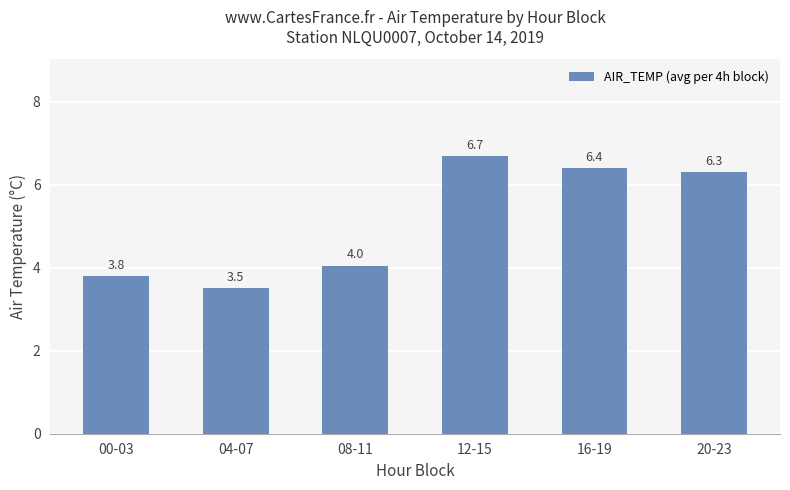

What is the difference between the second highest and minimum values?

2.9